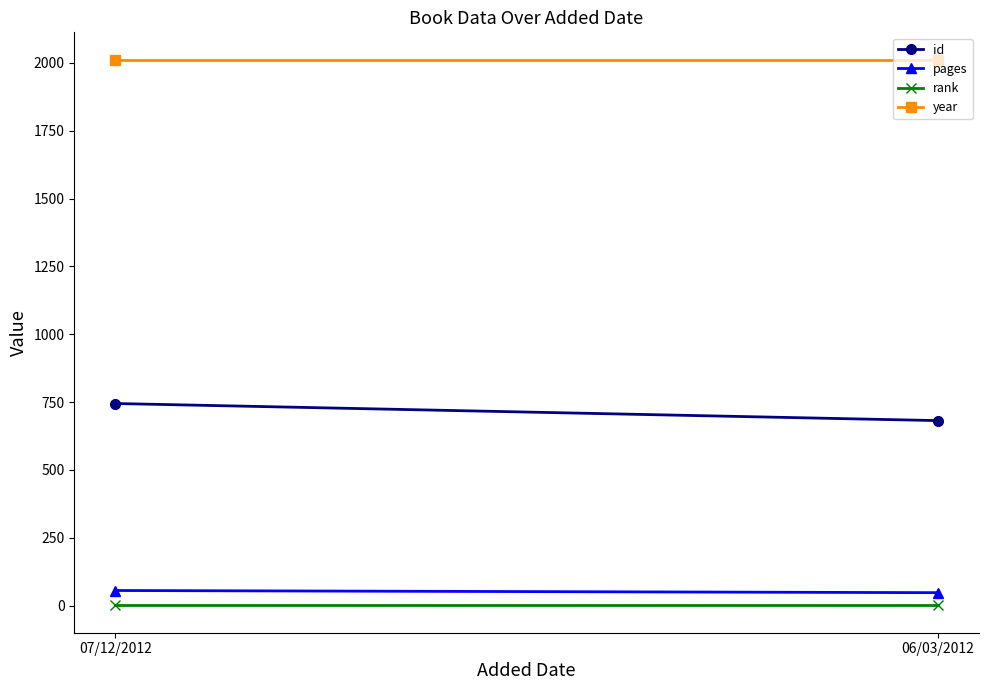

What is the average value of the pages series?

52